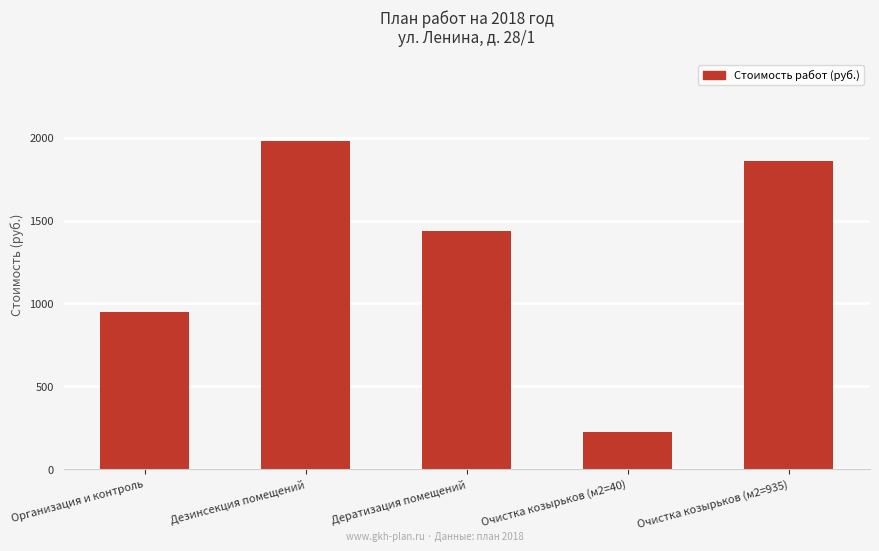

How many values exceed 1439?

3